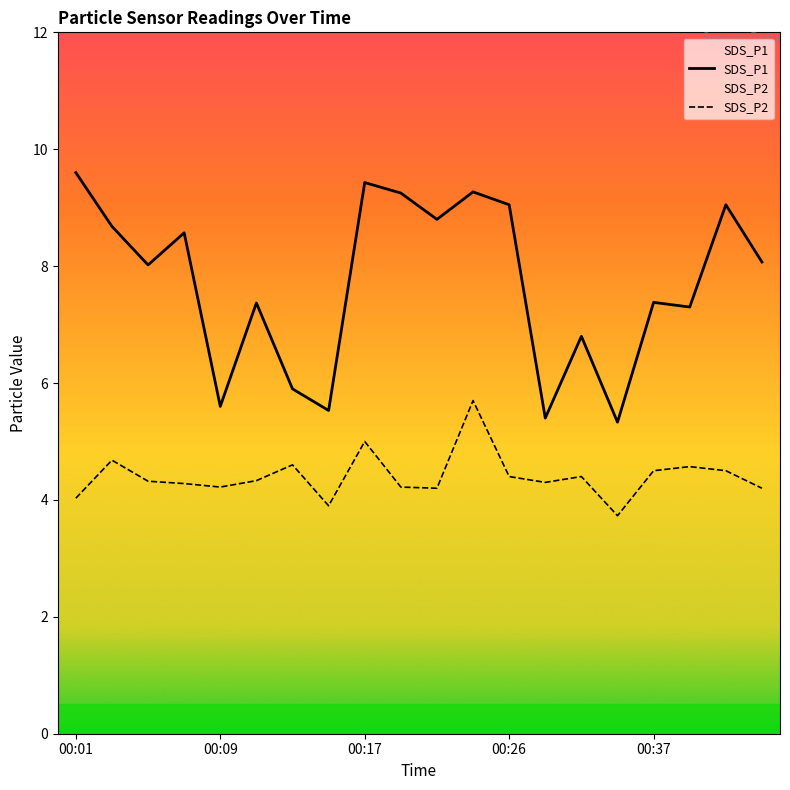

Which series has the largest total across all categories?

SDS_P1